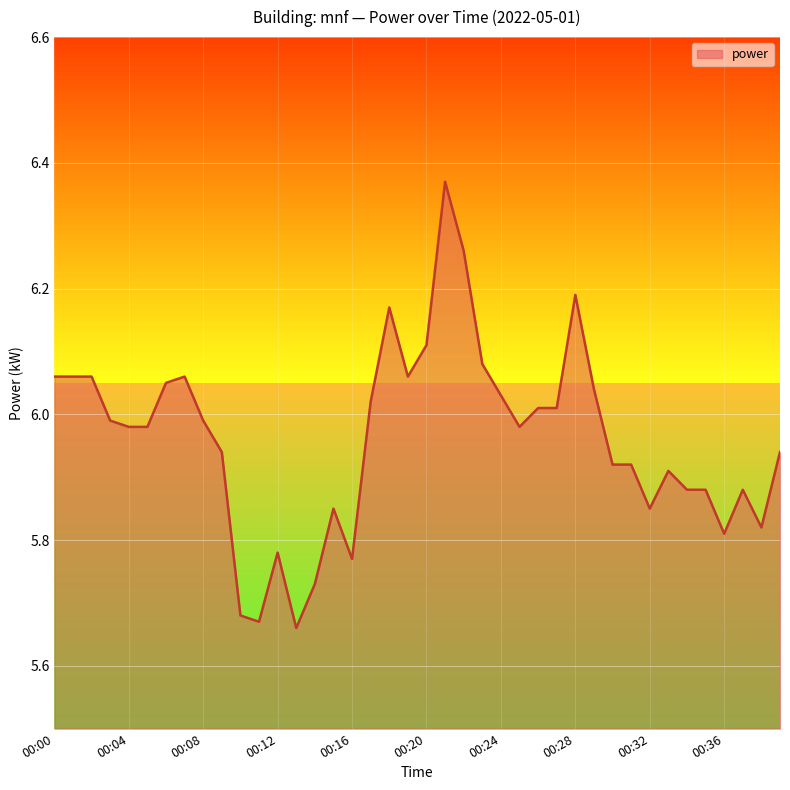

What is the difference between the maximum and minimum values?

0.7